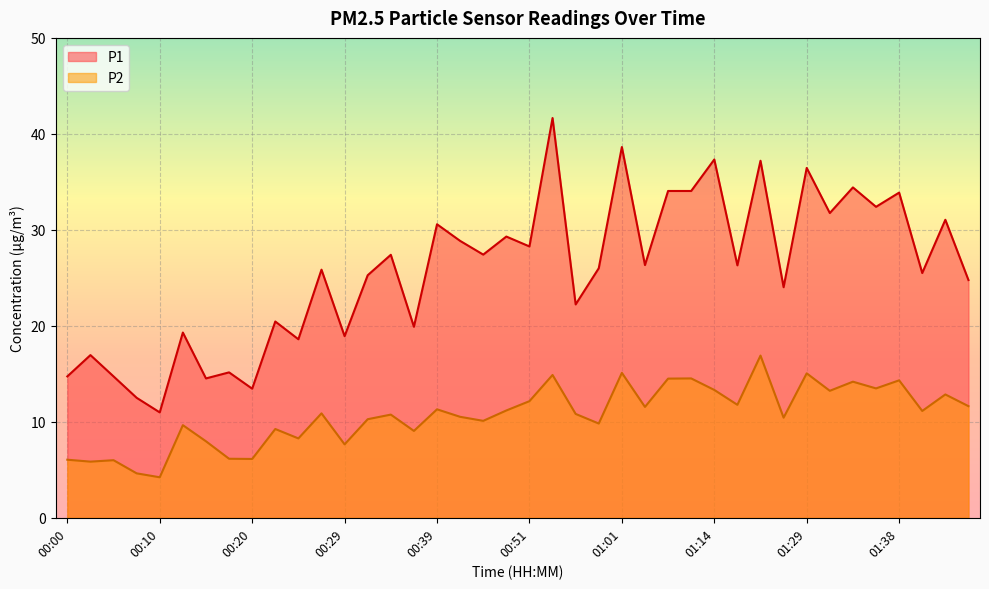

Between 00:02 and 00:07, which series saw the biggest shift?

P1